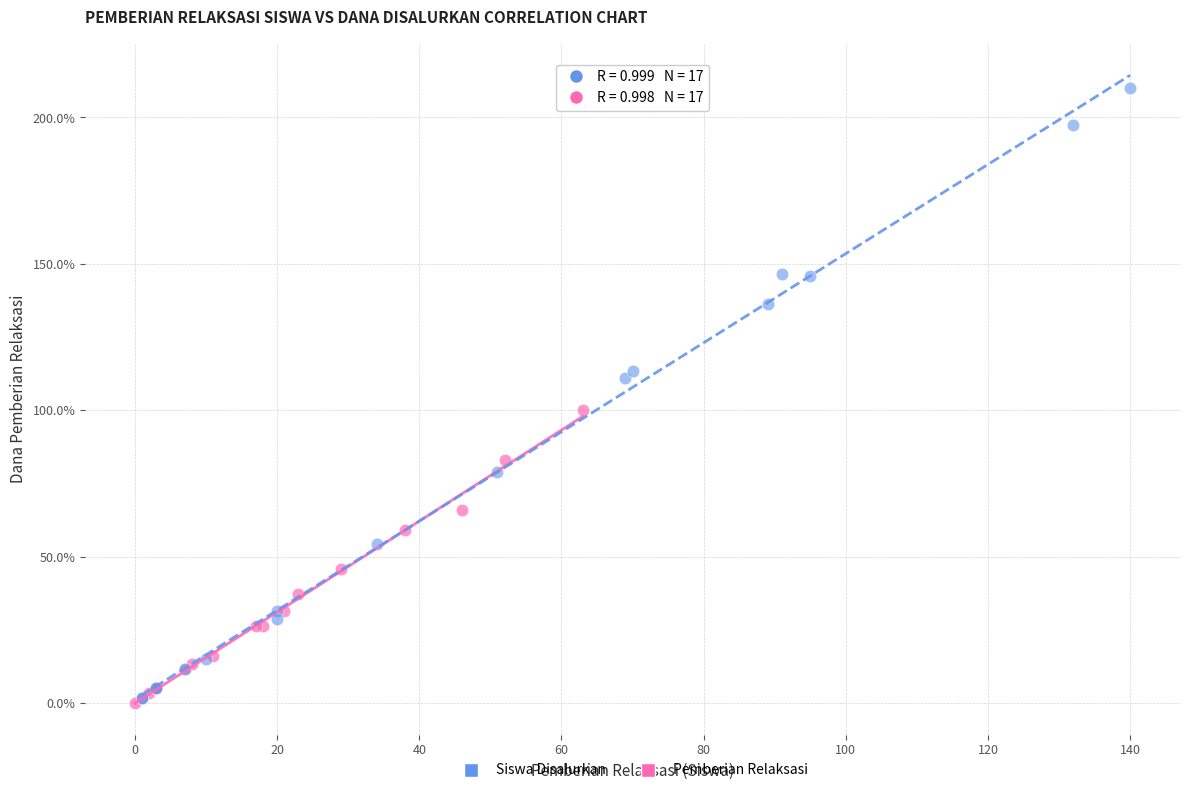

Which series contains the highest Y value?

Siswa Disalurkan